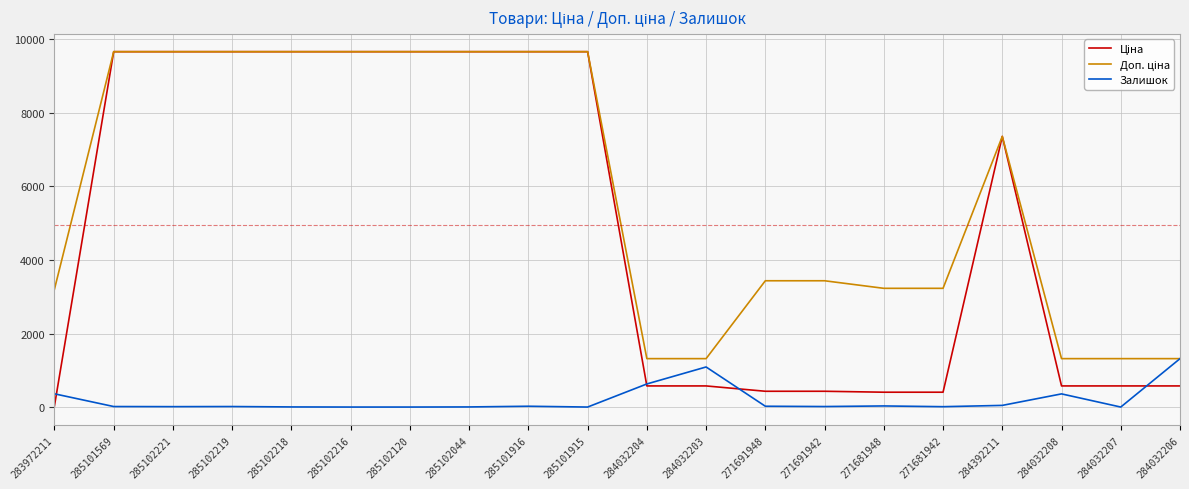

What is the maximum value for Залишок?

1316.0